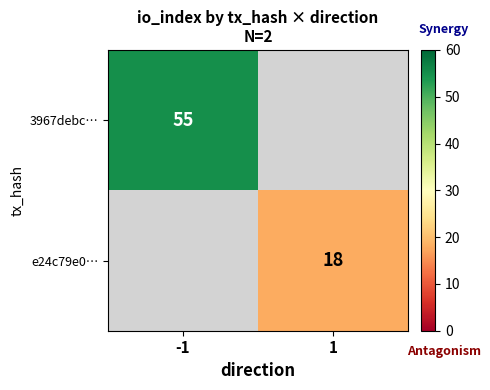

How many series are shown in this chart?

2